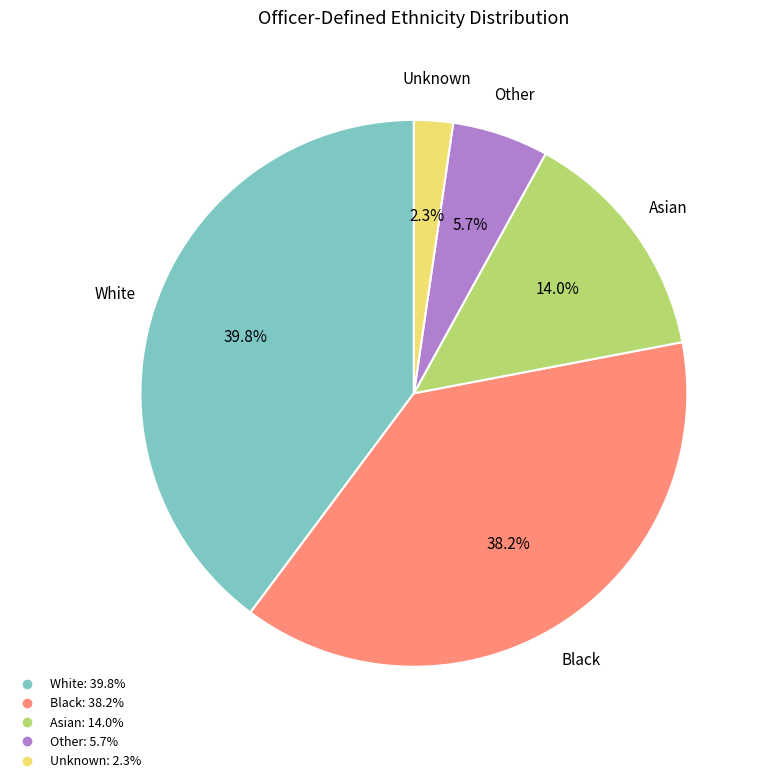

Is there any slice that represents more than half of the pie?

No